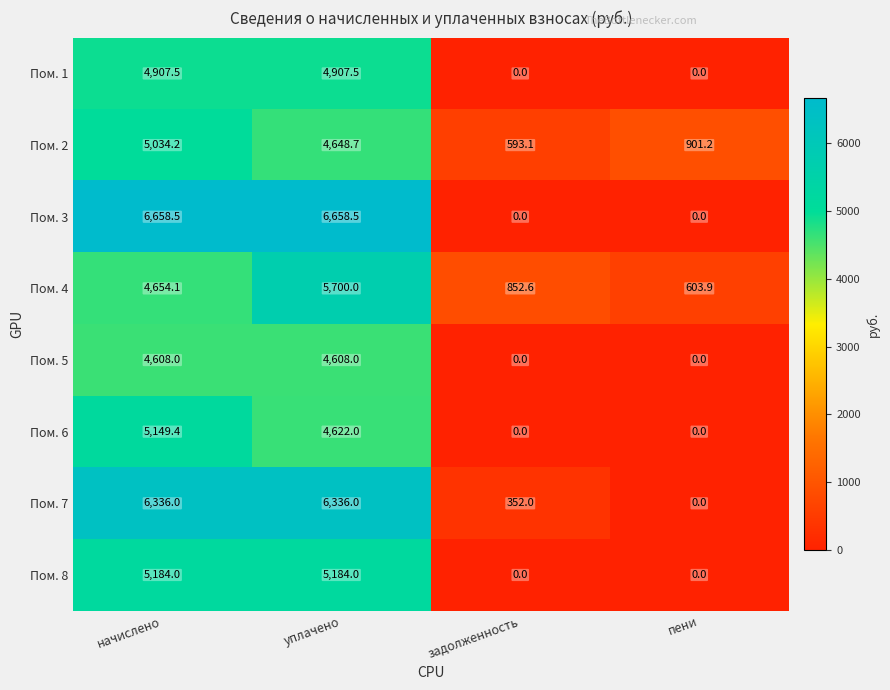

What is the approximate value of Пом. 2 at начислено?

5034.2